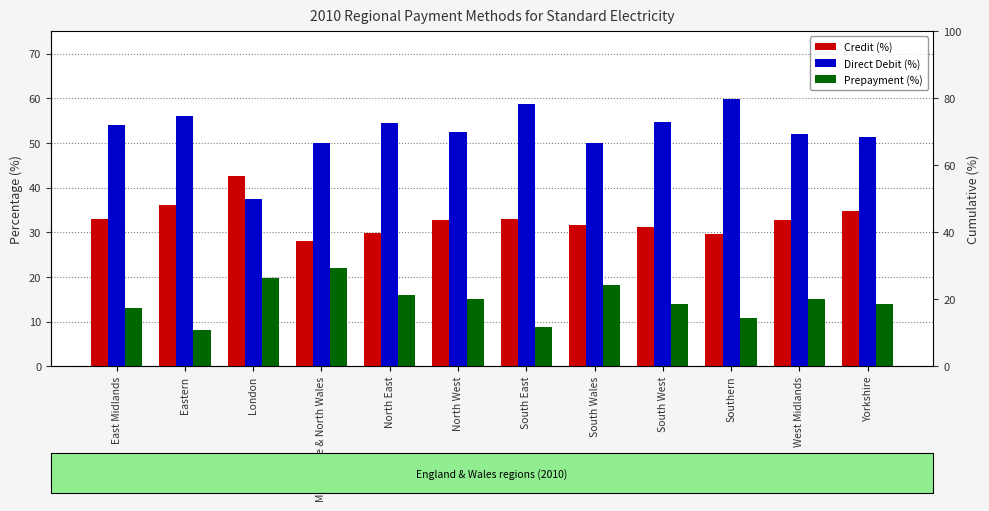

What is the average value of the Prepayment (%) series?

14.5